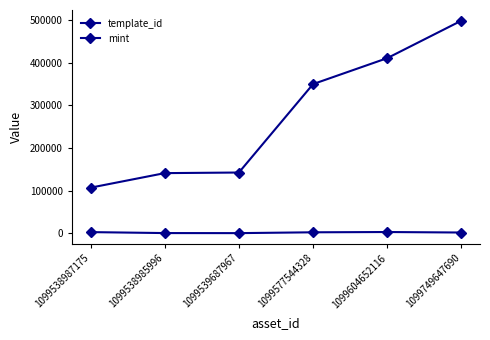

Between 1099538987175 and 1099749647690, which series saw the biggest shift?

template_id